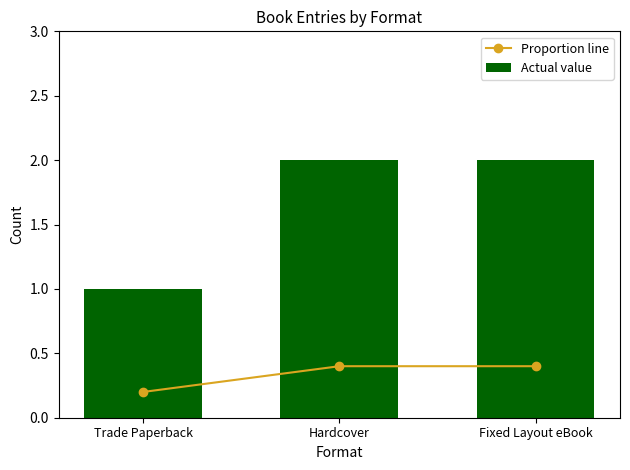

Reading left to right, what are all the values shown in this chart?

Proportion line: Trade Paperback=0.2	Hardcover=0.4	Fixed Layout eBook=0.4
Actual value: Trade Paperback=1.0	Hardcover=2.0	Fixed Layout eBook=2.0